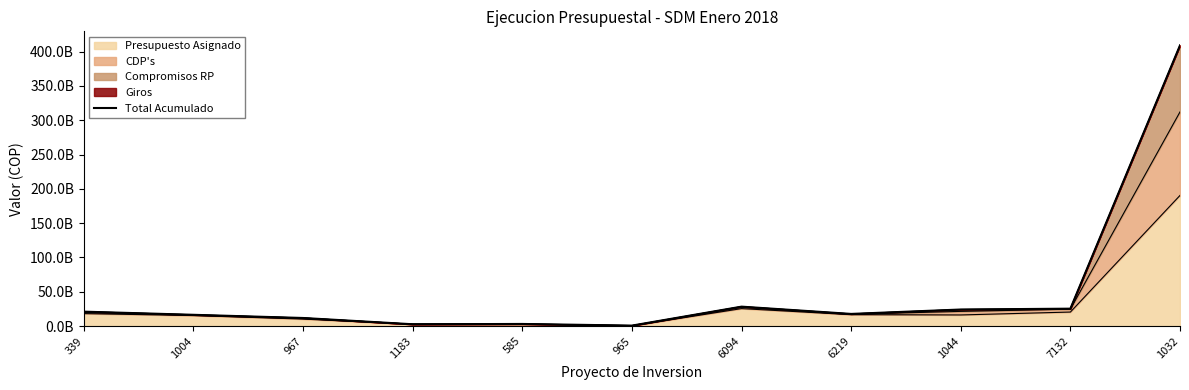

How many lines are shown in the chart?

1